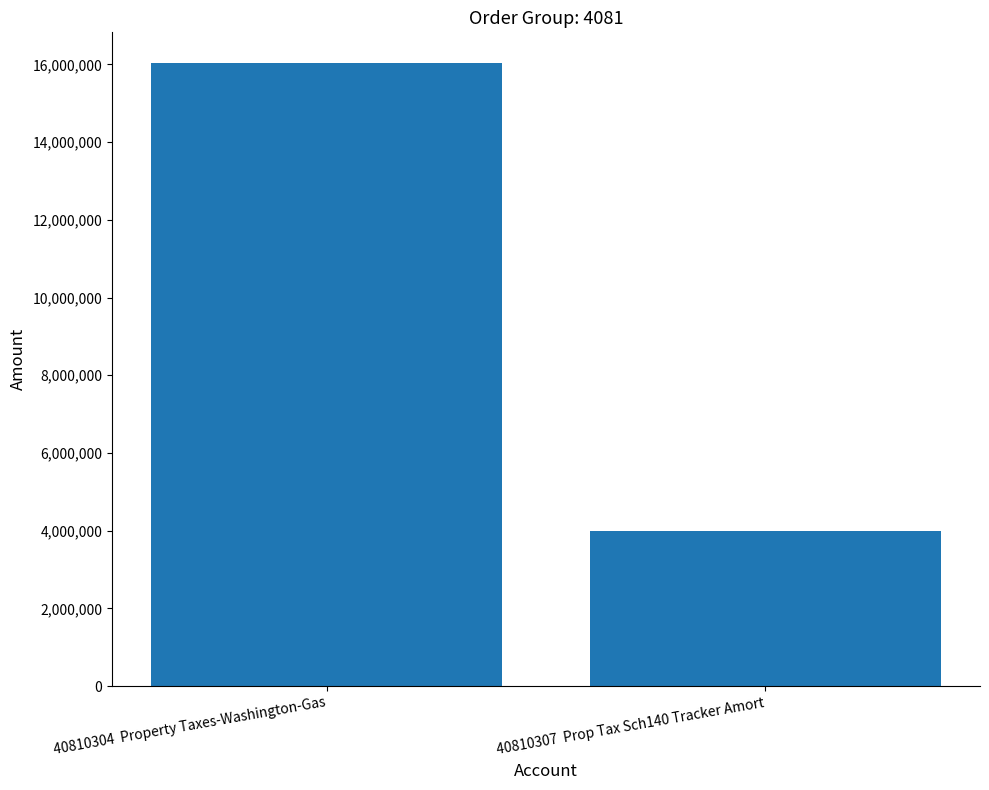

True or false: the data shows 22587301.2 at 40810304  Property Taxes-Washington-Gas.

False